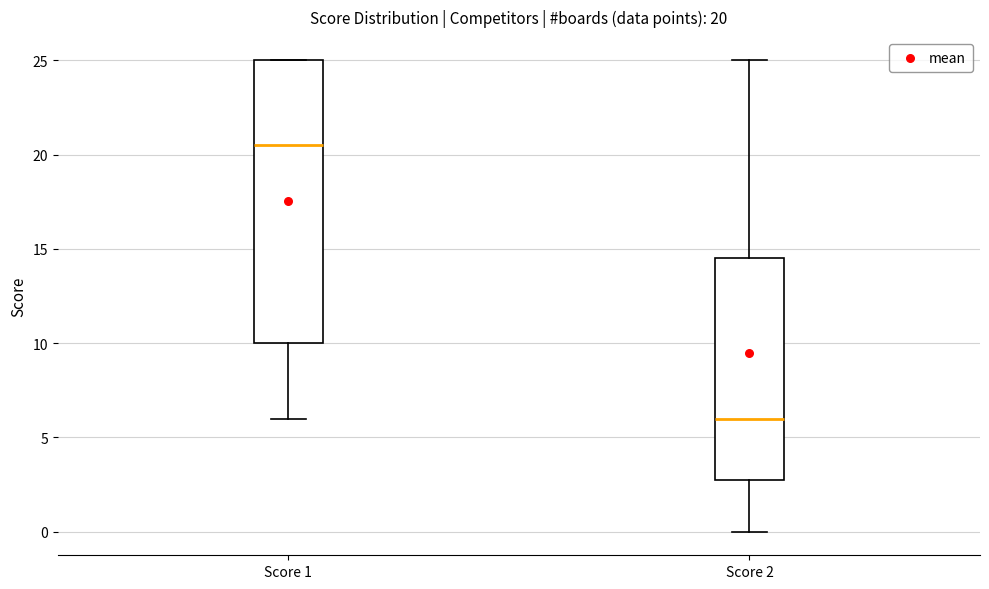

Which box has the highest median line?

Score 1